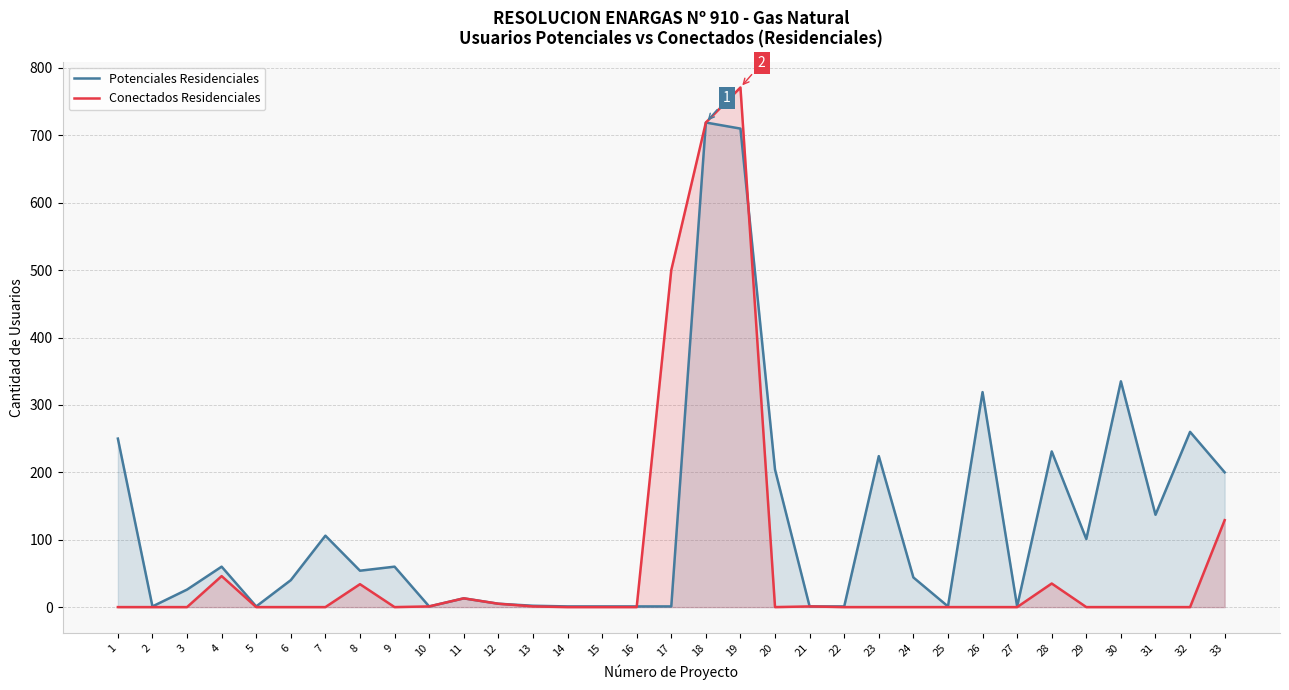

At which label does Potenciales Residenciales reach its minimum?

2